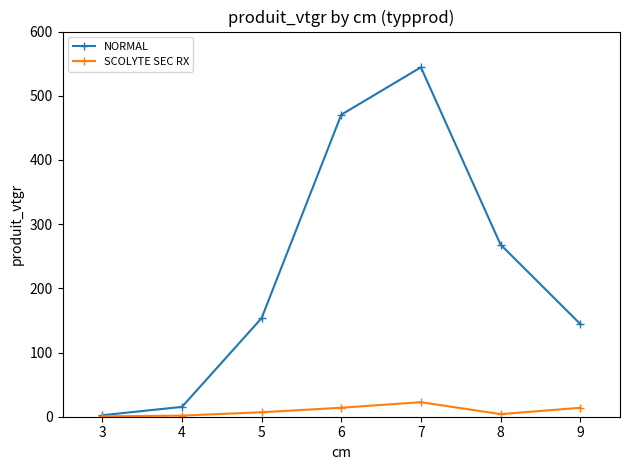

At which category is the sum across all series the highest?

7